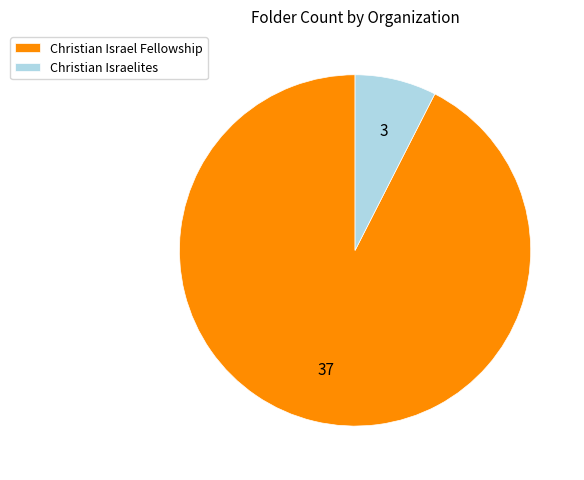

Count the number of slices in the pie.

2